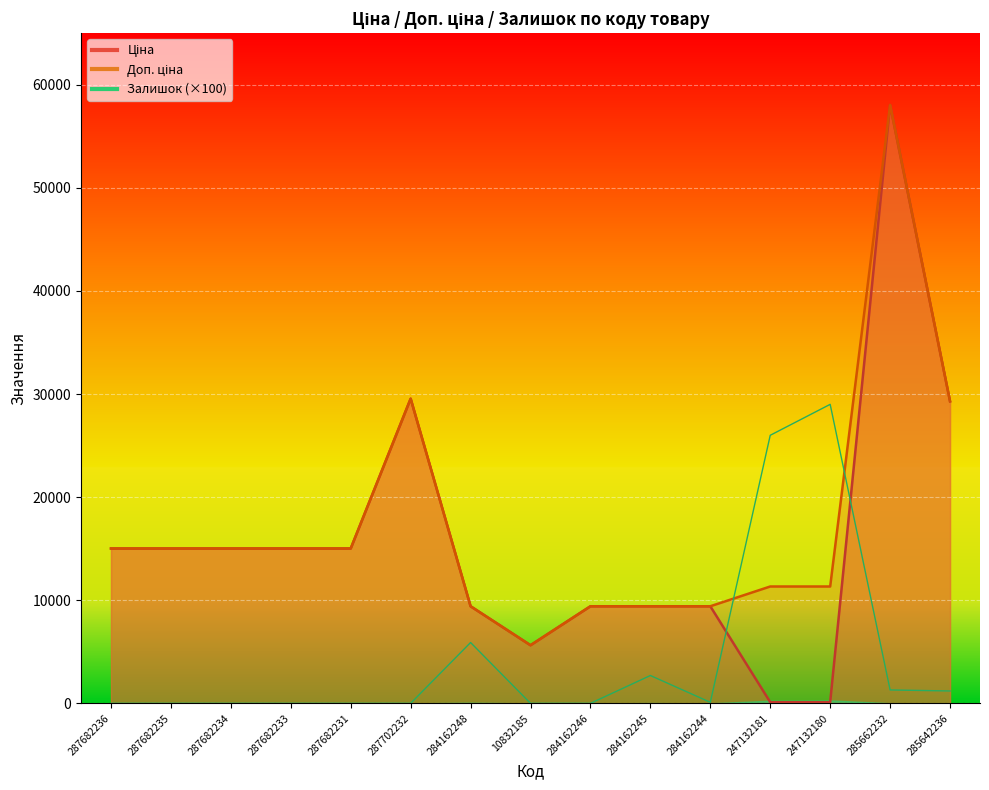

Count the number of categories in the chart.

15